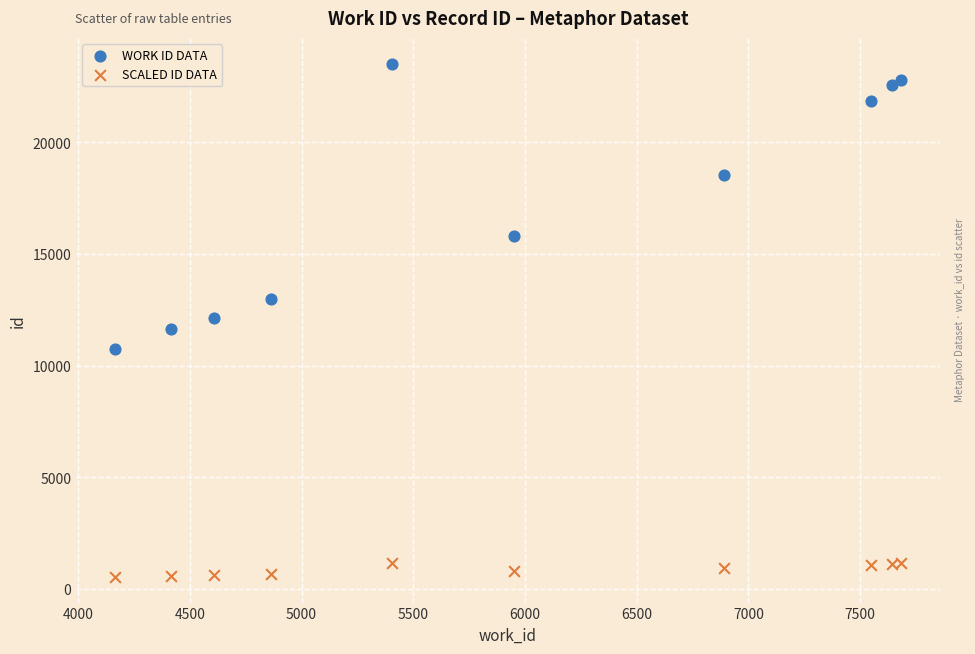

Which series reaches the maximum Y coordinate?

WORK ID DATA